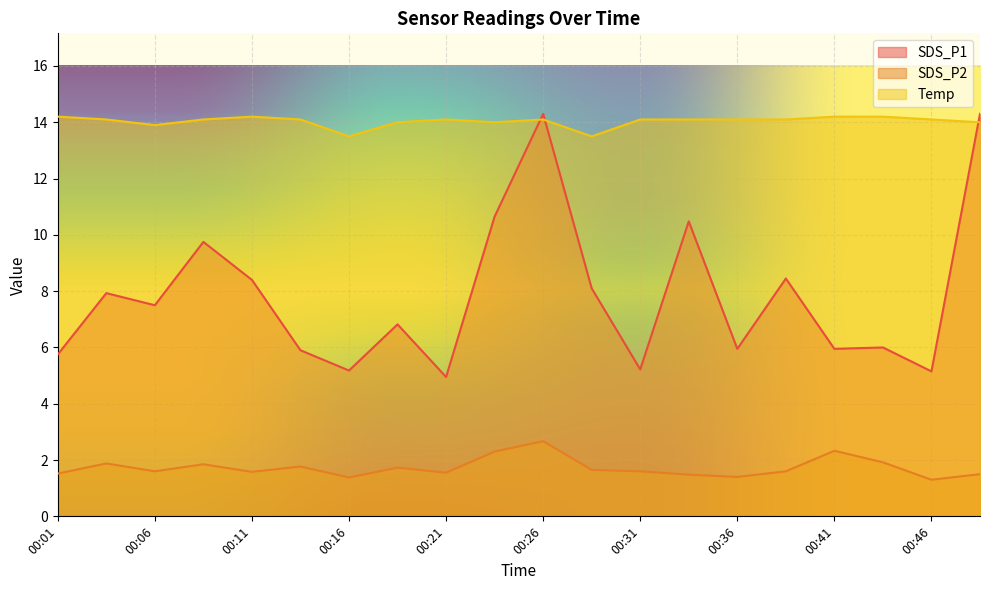

What is the spread (max minus min) of values at 00:01?

12.7